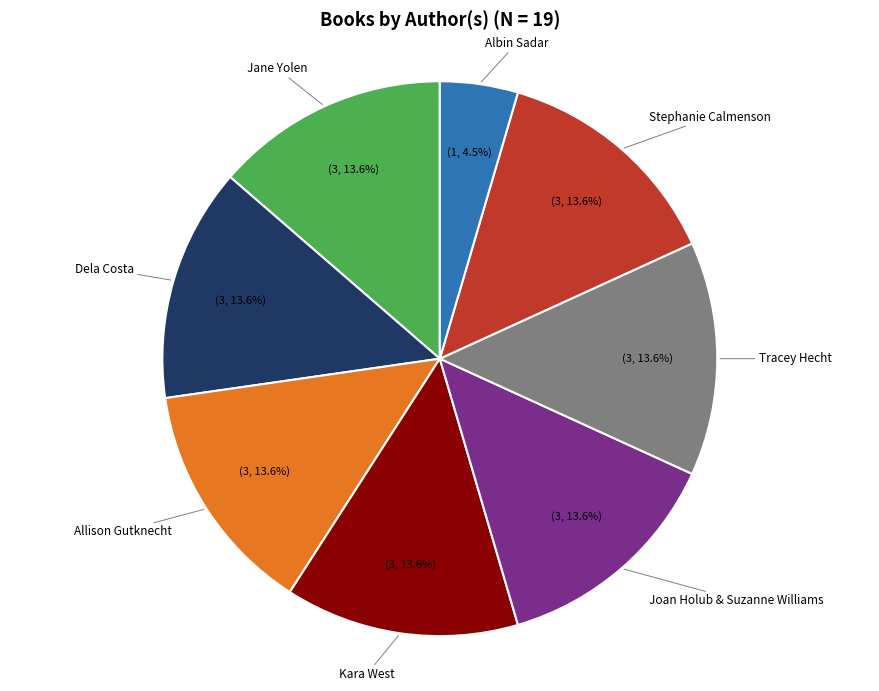

What percentage is NOT represented by Jane Yolen?

86.4%